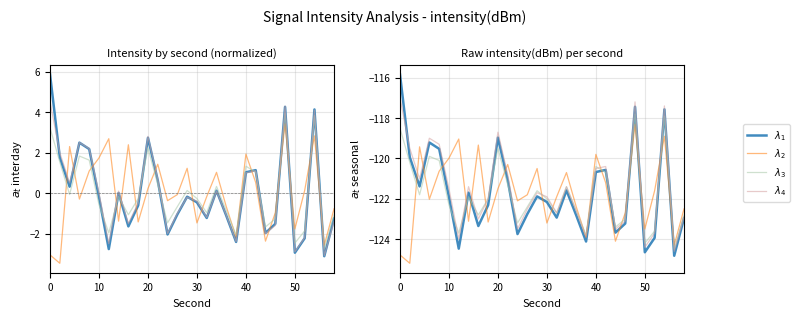

Between 20 and 30, which is larger?

20